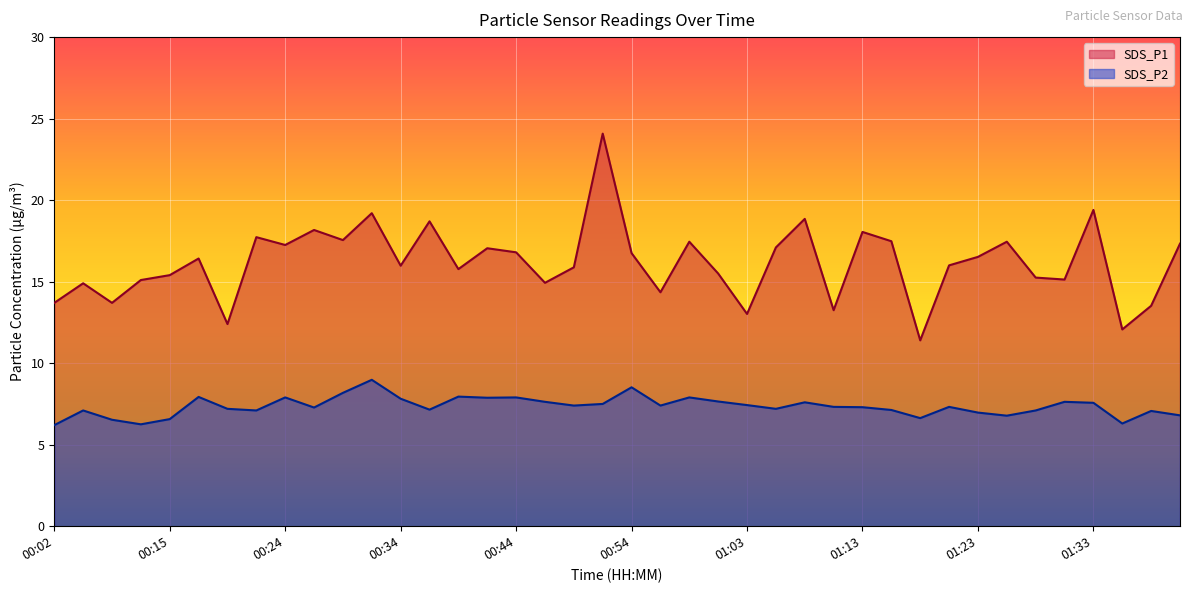

How many lines are shown in the chart?

2